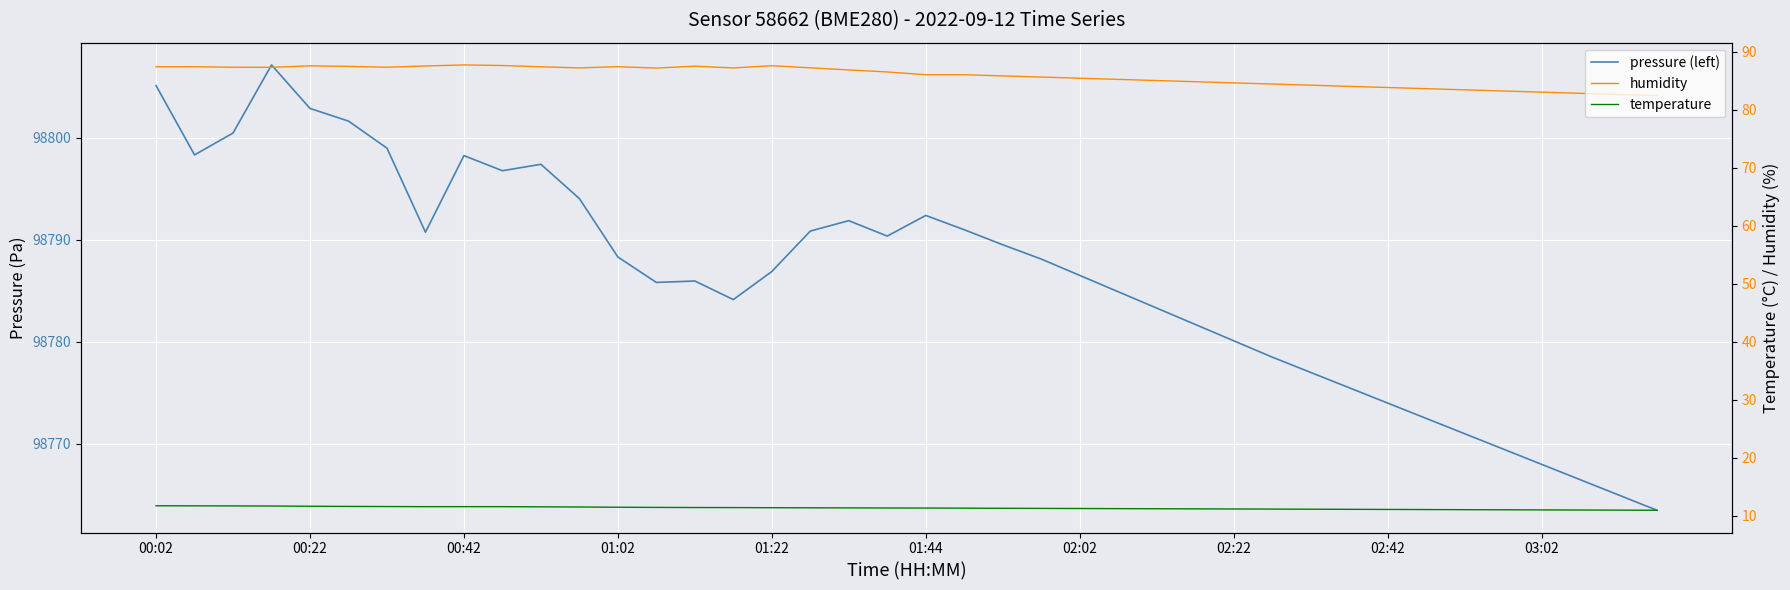

What is the minimum value for humidity?

82.4